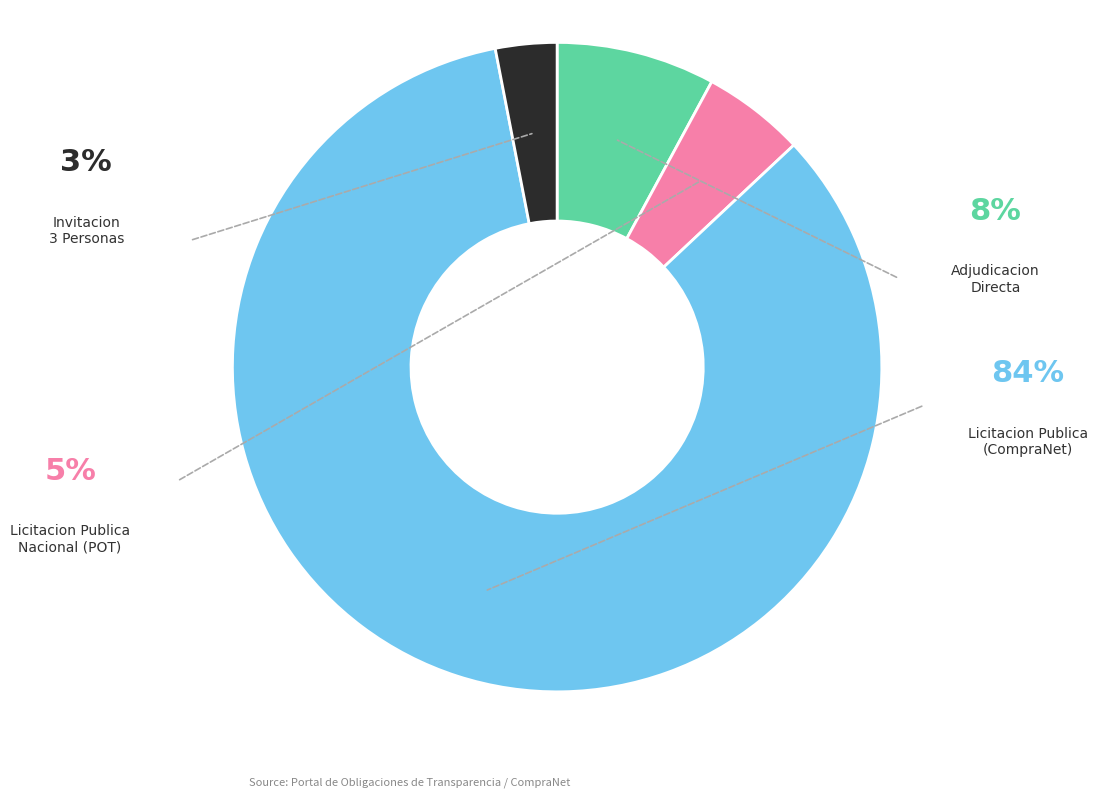

Is there any slice that represents more than half of the pie?

Yes